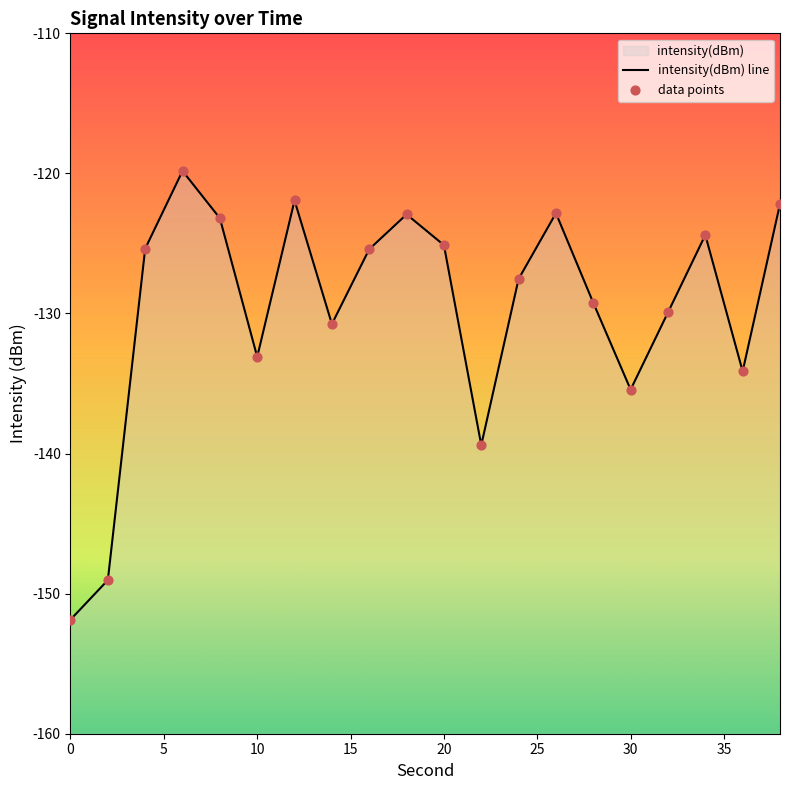

Between 4 and 22, which is larger?

4